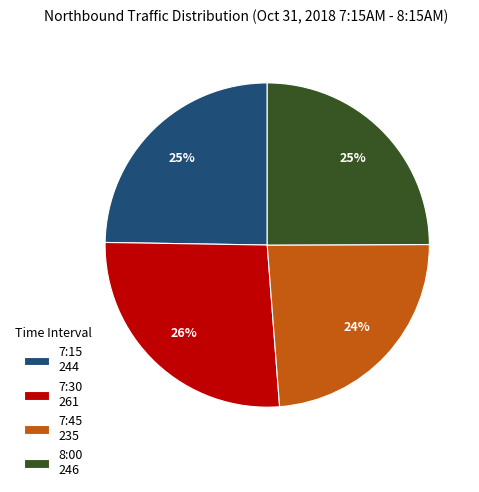

The 7:30 slice represents 26% of the pie. True or false?

True